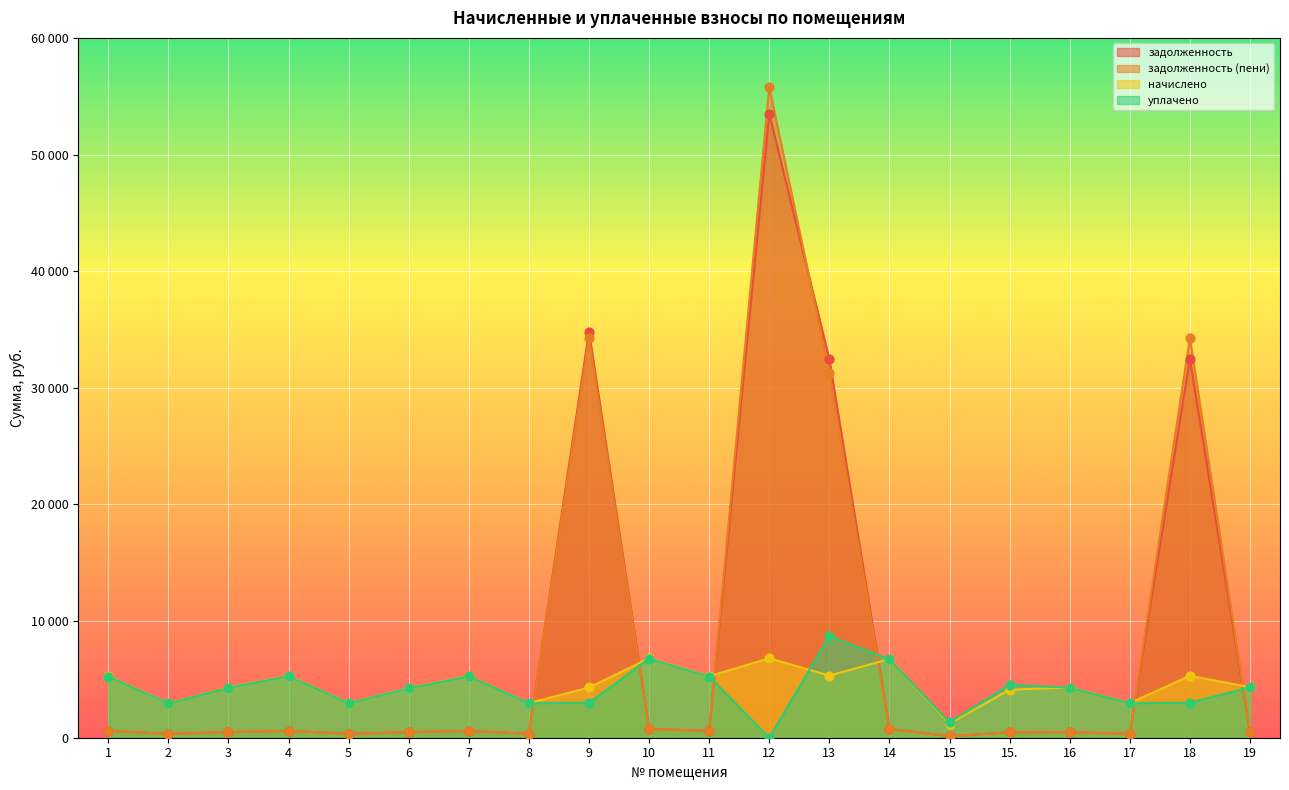

Which series has the widest spread of Y values?

задолженность (пени)